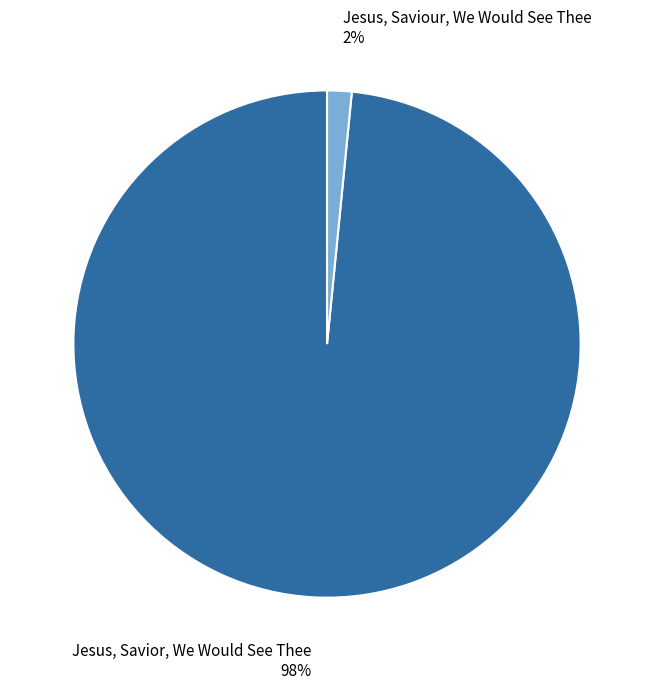

To the nearest percent, what is the combined percentage of Jesus, Savior, We Would See Thee and Jesus, Saviour, We Would See Thee?

100%